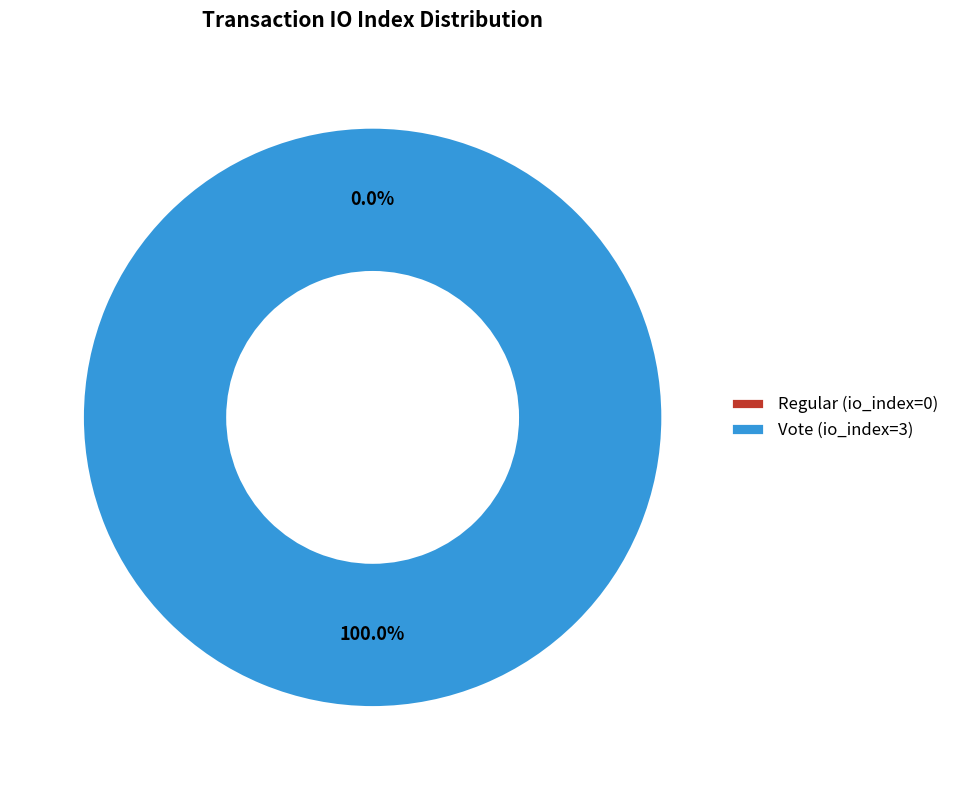

Combined, do Regular (io_index=0) and Vote (io_index=3) account for over 50%?

Yes